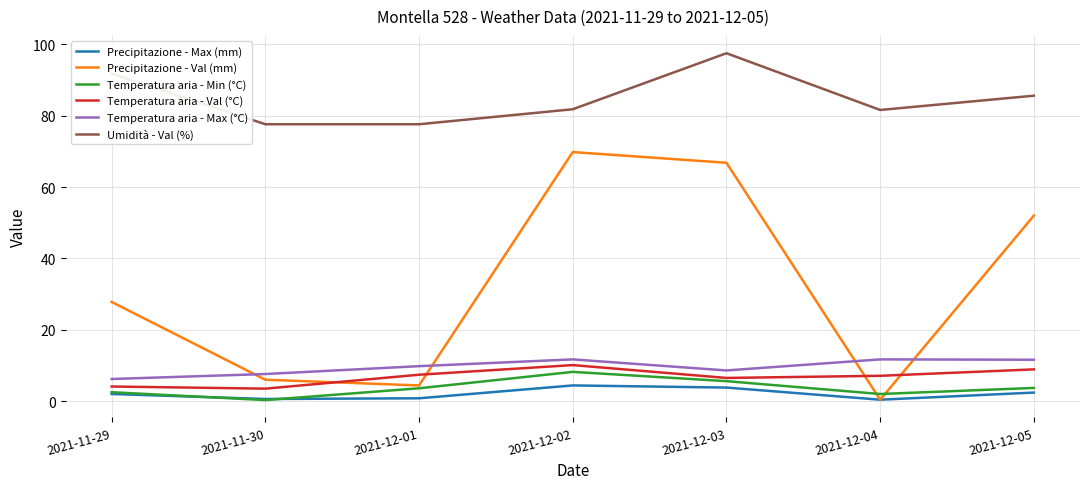

Is the value of Umidità - Val (%) at 2021-12-02 greater than the value of Precipitazione - Max (mm) at 2021-11-29?

Yes